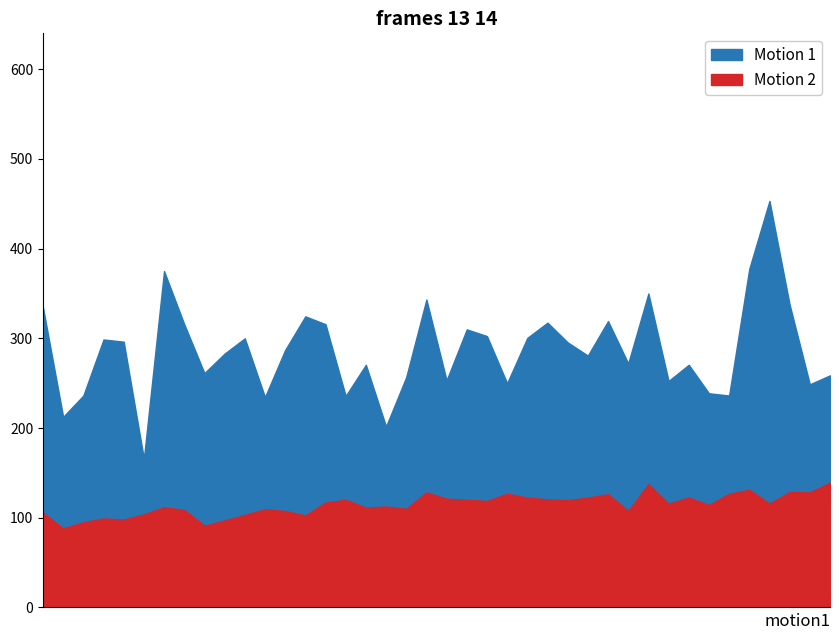

List the series in order of their overall mean, lowest first.

Motion 2, Motion 1